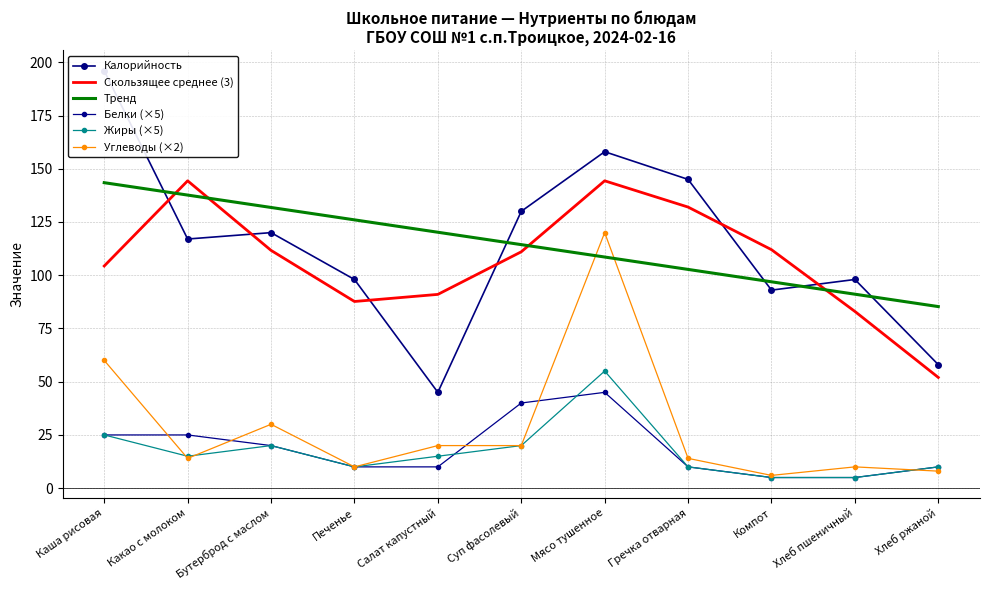

True or false: Белки (×5) has more than 1 points higher than both neighbors.

False